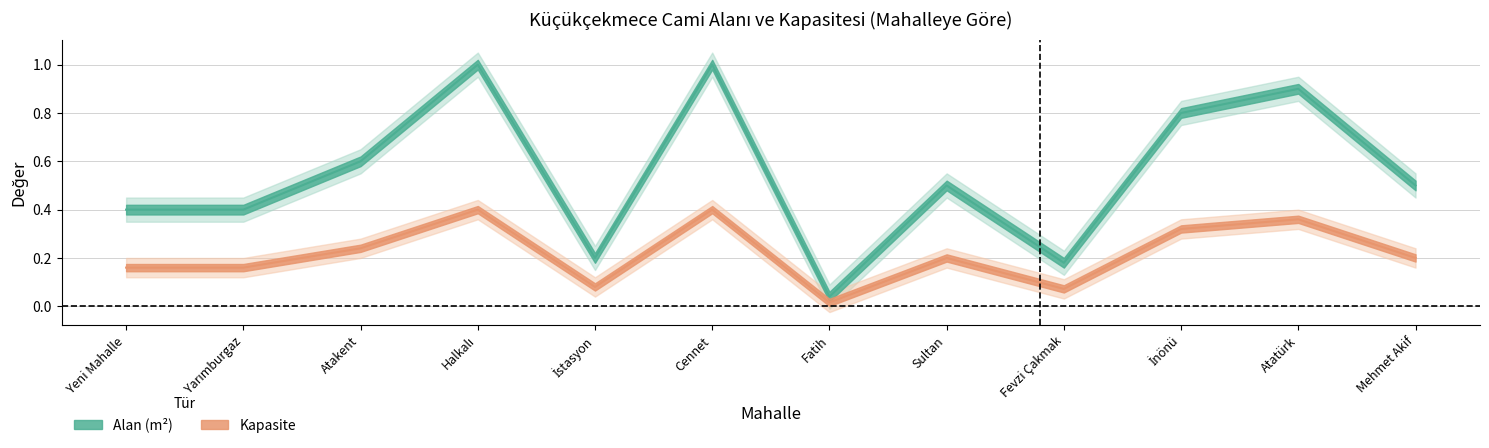

Reading left to right, what are all the values shown in this chart?

Alan (m²): Yeni Mahalle=0.4	Yarımburgaz=0.4	Atakent=0.6	Halkalı=1.0	İstasyon=0.2	Cennet=1.0	Fatih=0.0	Sultan=0.5	Fevzi Çakmak=0.2	İnönü=0.8	Atatürk=0.9	Mehmet Akif=0.5
Kapasite: Yeni Mahalle=0.2	Yarımburgaz=0.2	Atakent=0.2	Halkalı=0.4	İstasyon=0.1	Cennet=0.4	Fatih=0.0	Sultan=0.2	Fevzi Çakmak=0.1	İnönü=0.3	Atatürk=0.4	Mehmet Akif=0.2